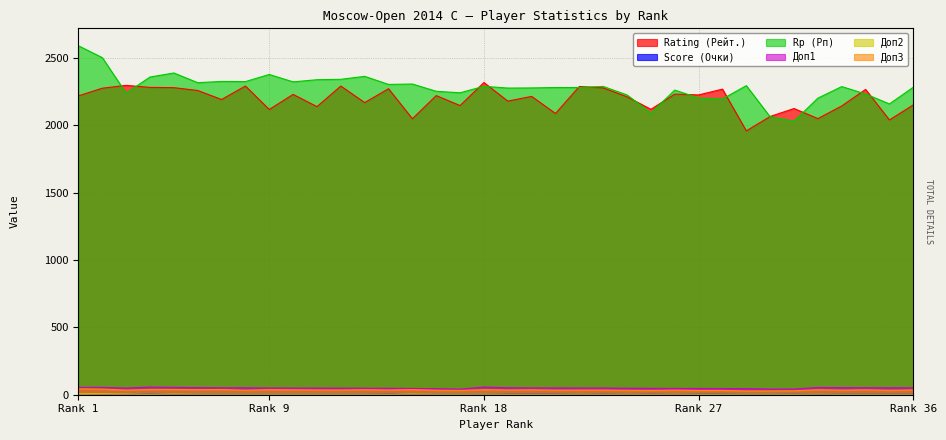

Which series has the largest total across all categories?

Rp (Рп)